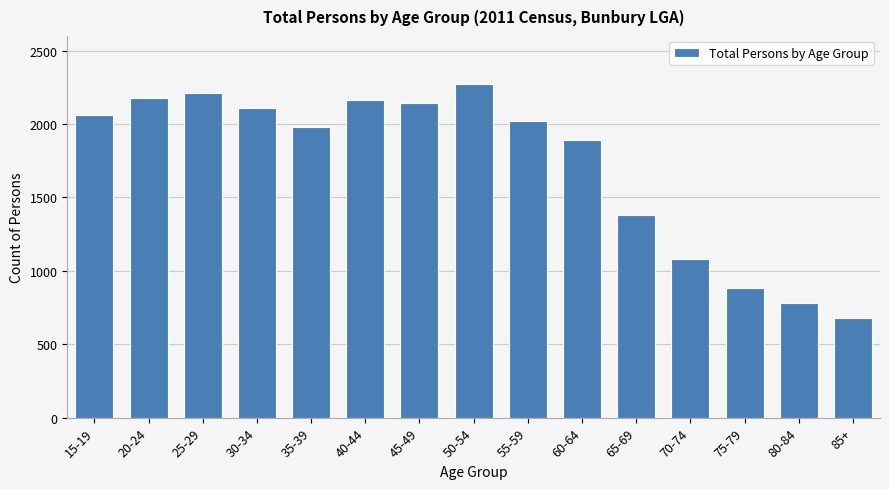

Reading left to right, extract all data points from this chart.

15-19=2064	20-24=2180	25-29=2209	30-34=2112	35-39=1982	40-44=2164	45-49=2144	50-54=2276	55-59=2022	60-64=1894	65-69=1383	70-74=1080	75-79=883	80-84=781	85+=679